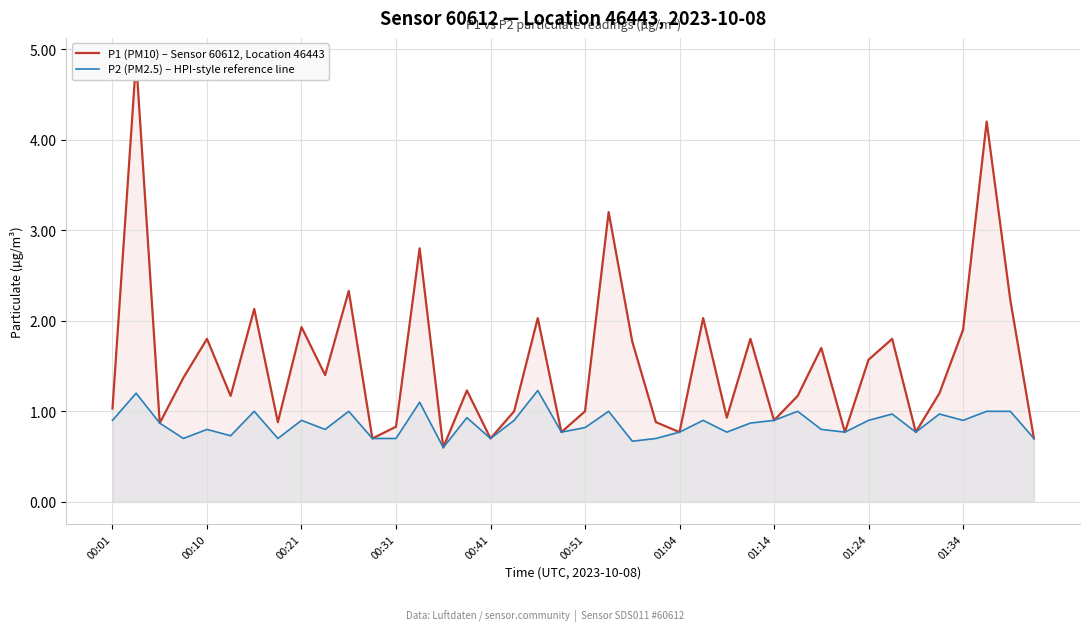

Reading left to right, list all the values displayed in this chart.

P1 (PM10) – Sensor 60612, Location 46443: 1.0	4.9	0.9	1.4	1.8	1.2	2.1	0.9	1.9	1.4	2.3	0.7	0.8	2.8	0.6	1.2	0.7	1.0	2.0	0.8	1.0	3.2	1.8	0.9	0.8	2.0	0.9	1.8	0.9	1.2	1.7	0.8	1.6	1.8	0.8	1.2	1.9	4.2	2.2	0.7
P2 (PM2.5) – HPI-style reference line: 0.9	1.2	0.9	0.7	0.8	0.7	1.0	0.7	0.9	0.8	1.0	0.7	0.7	1.1	0.6	0.9	0.7	0.9	1.2	0.8	0.8	1.0	0.7	0.7	0.8	0.9	0.8	0.9	0.9	1.0	0.8	0.8	0.9	1.0	0.8	1.0	0.9	1.0	1.0	0.7